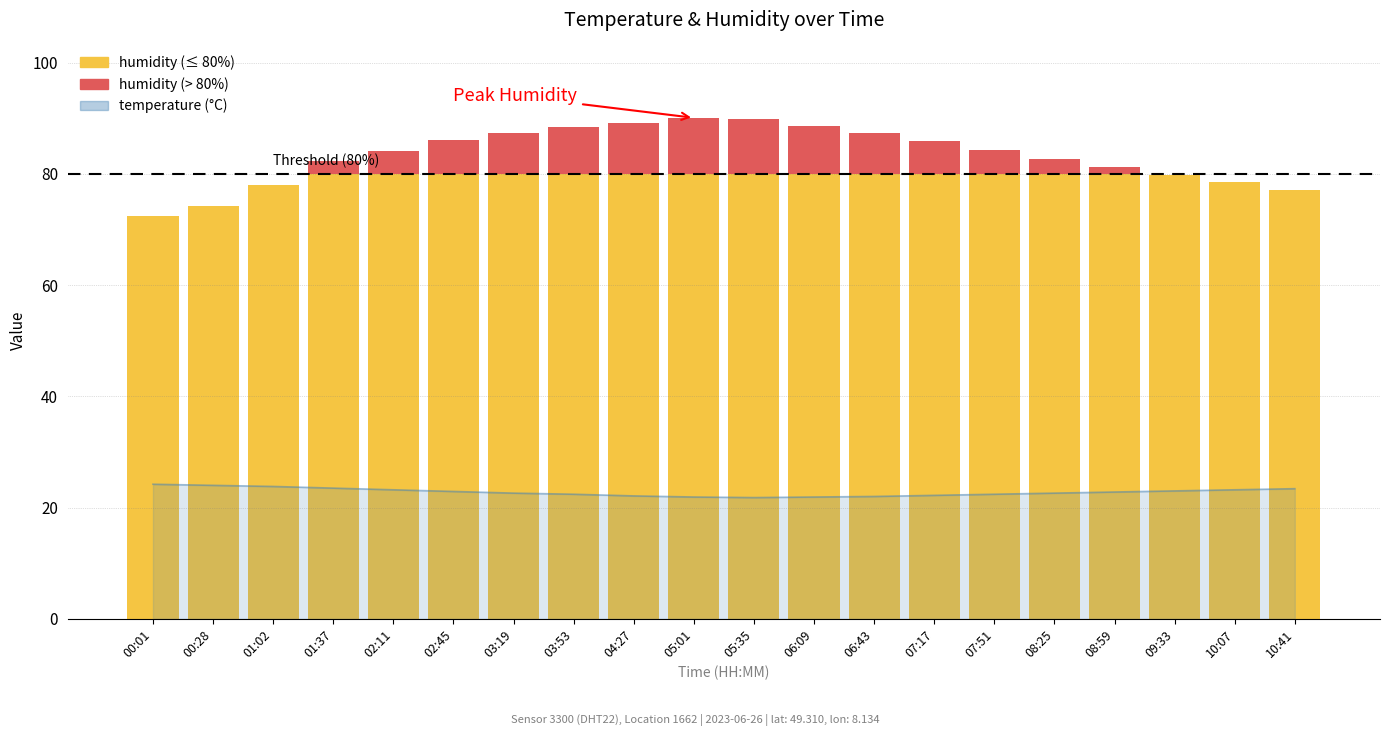

Are the bars horizontal?

No